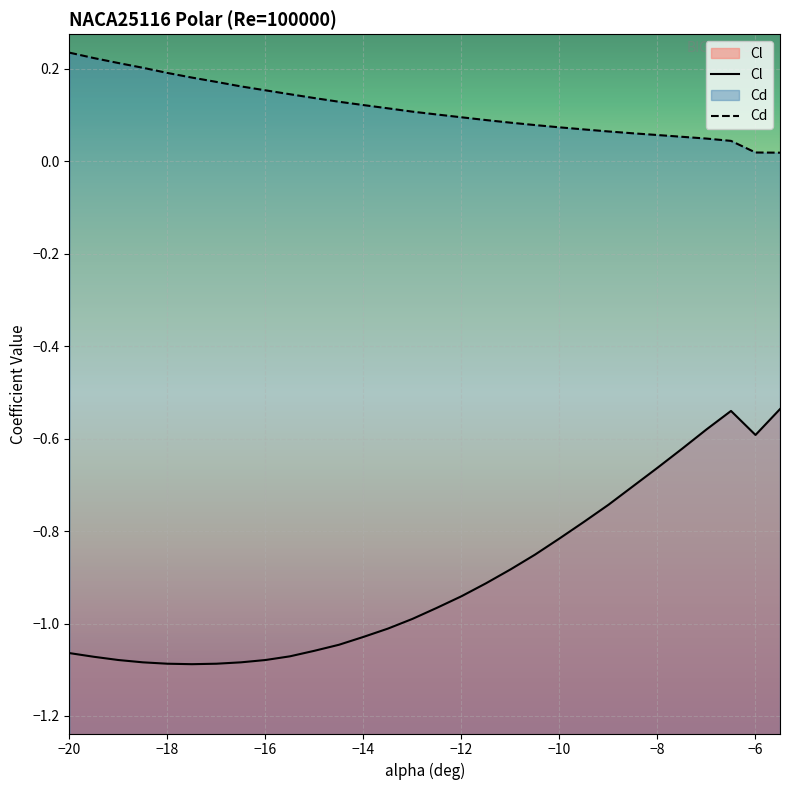

The Cl series shows -1.1 at -17. True or false?

True